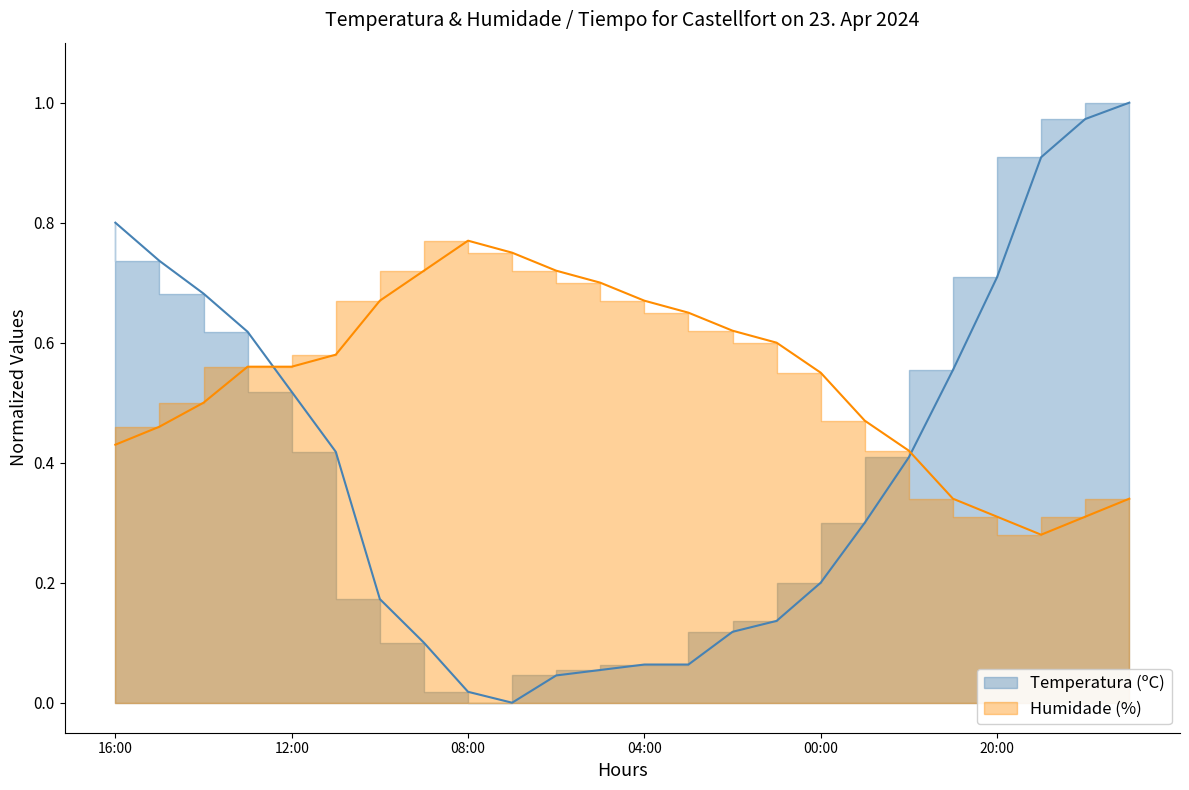

Rank the series by their maximum value, from lowest to highest.

Humidade (%), Temperatura (ºC)